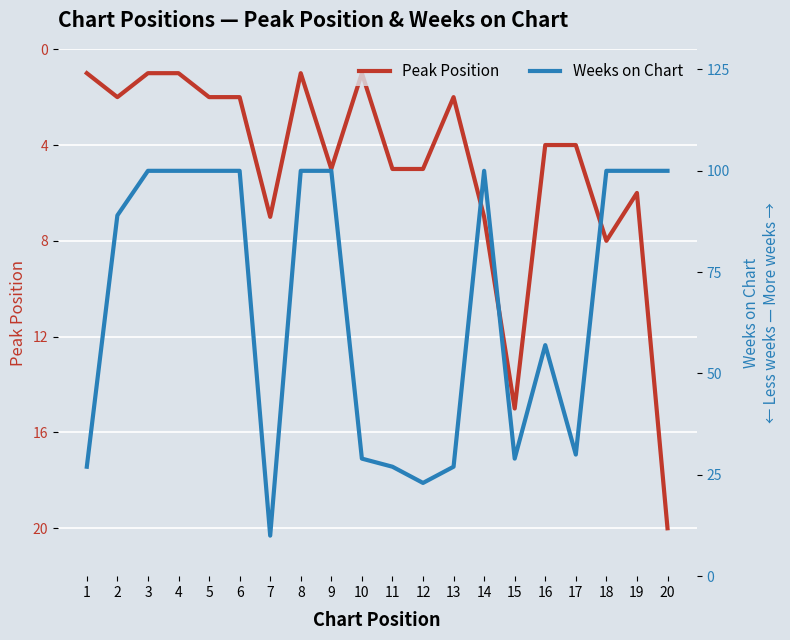

Does the chart display data point markers on the line(s)?

No